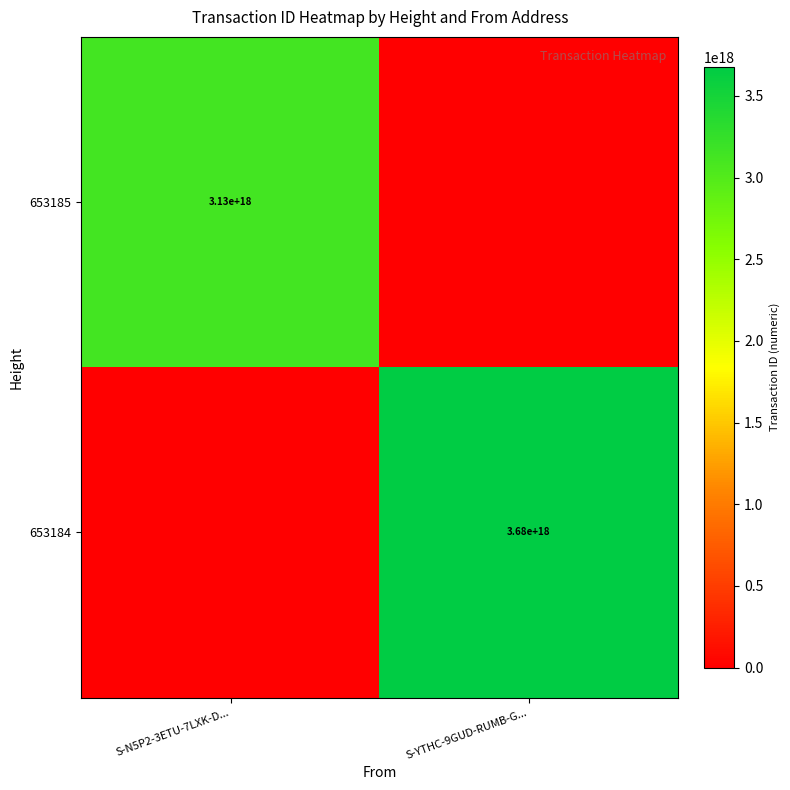

What is the maximum value shown in the chart?

3678304306604005888